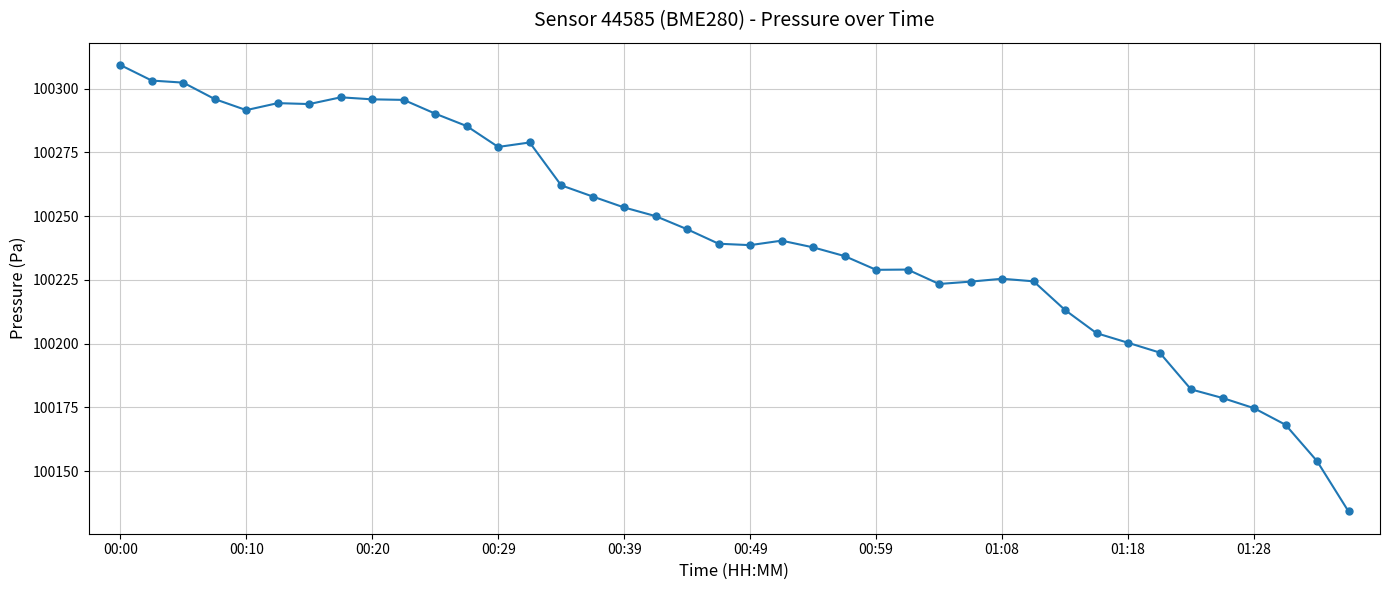

Does the chart display data point markers on the line(s)?

Yes